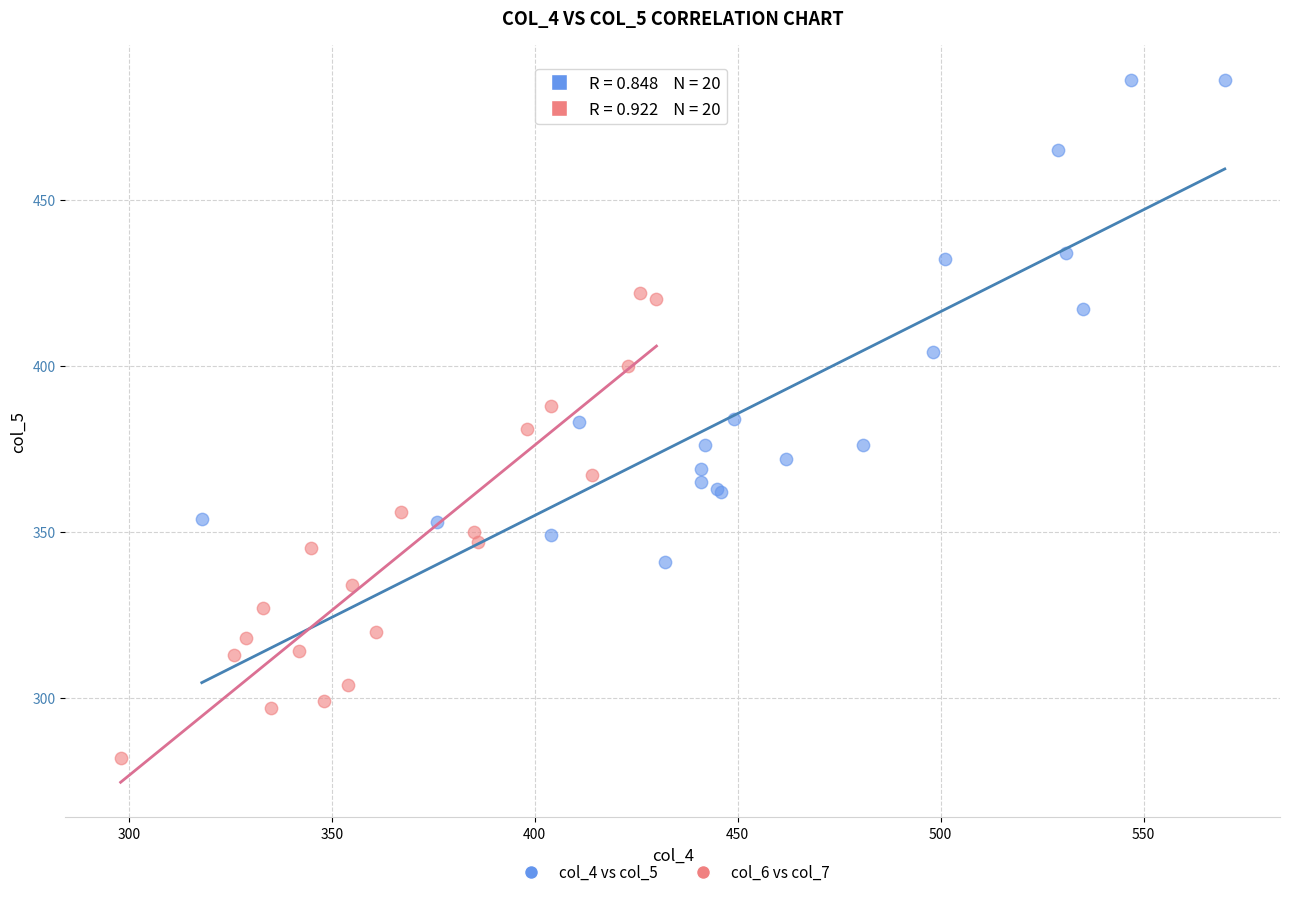

Which series contains the lowest Y value?

col_6 vs col_7